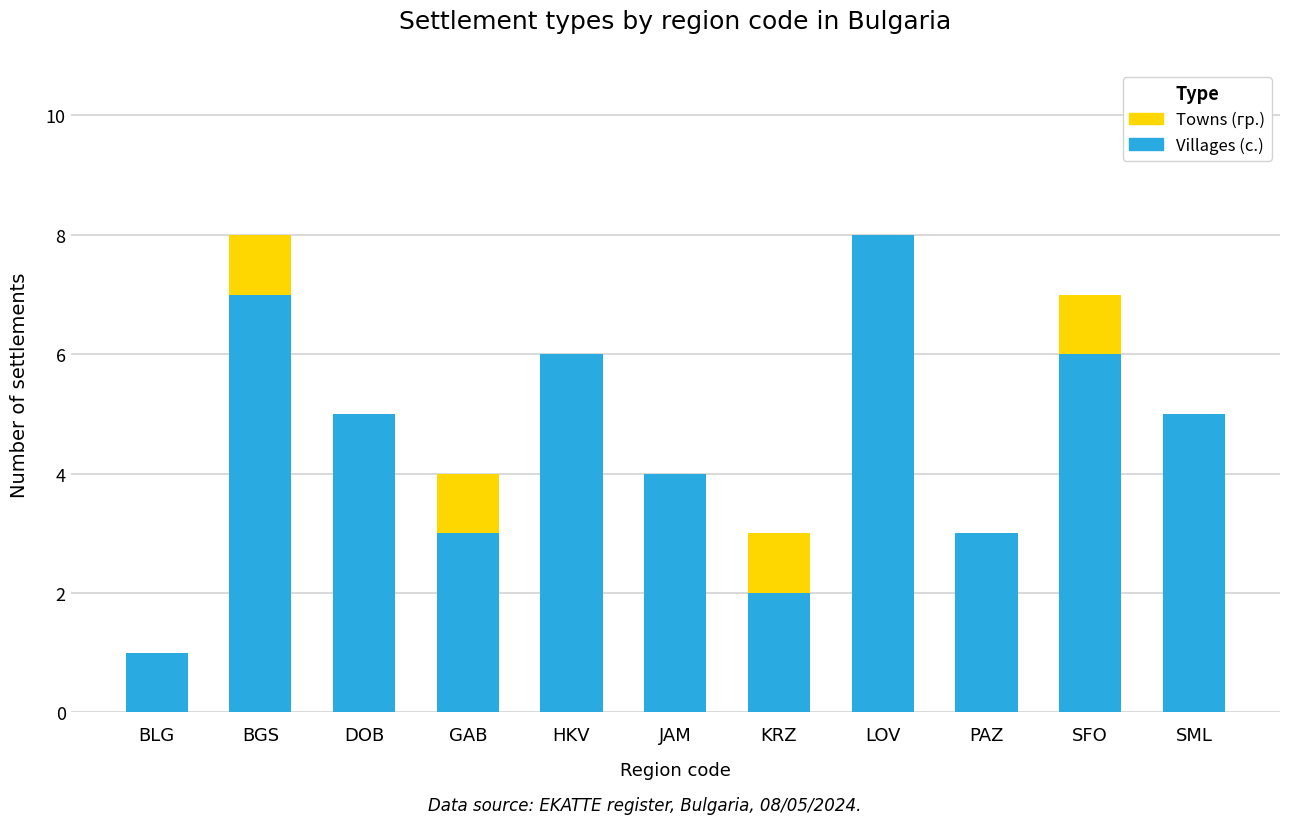

Count the Villages (с.) values in the range 3 to 6.

7